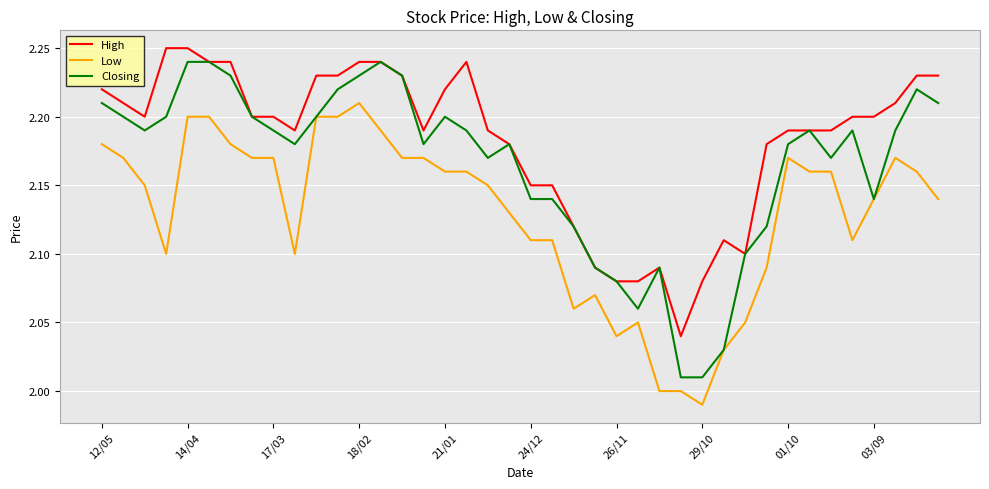

Which series has the largest range (max minus min)?

Closing